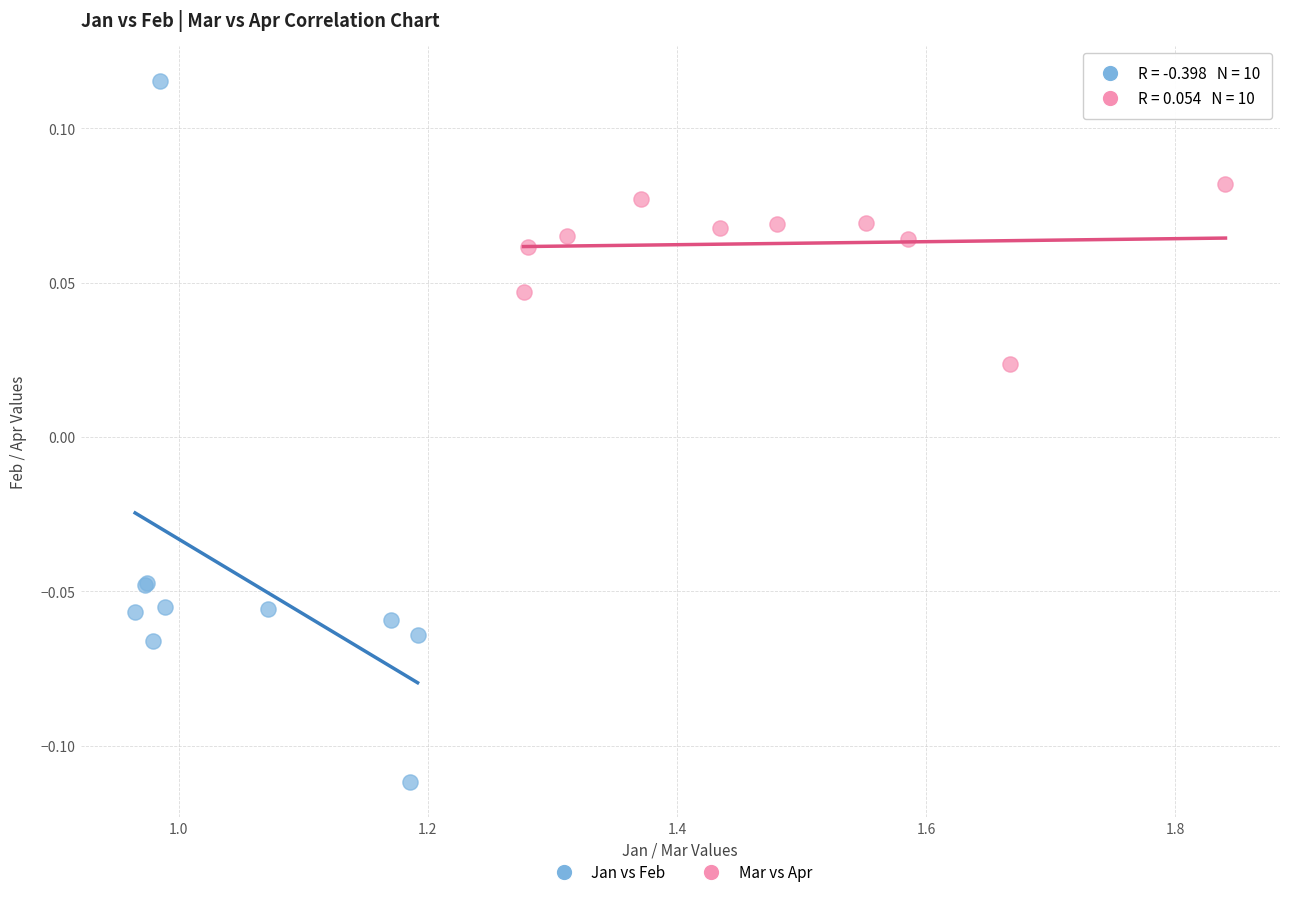

Which series reaches the maximum Y coordinate?

Jan vs Feb